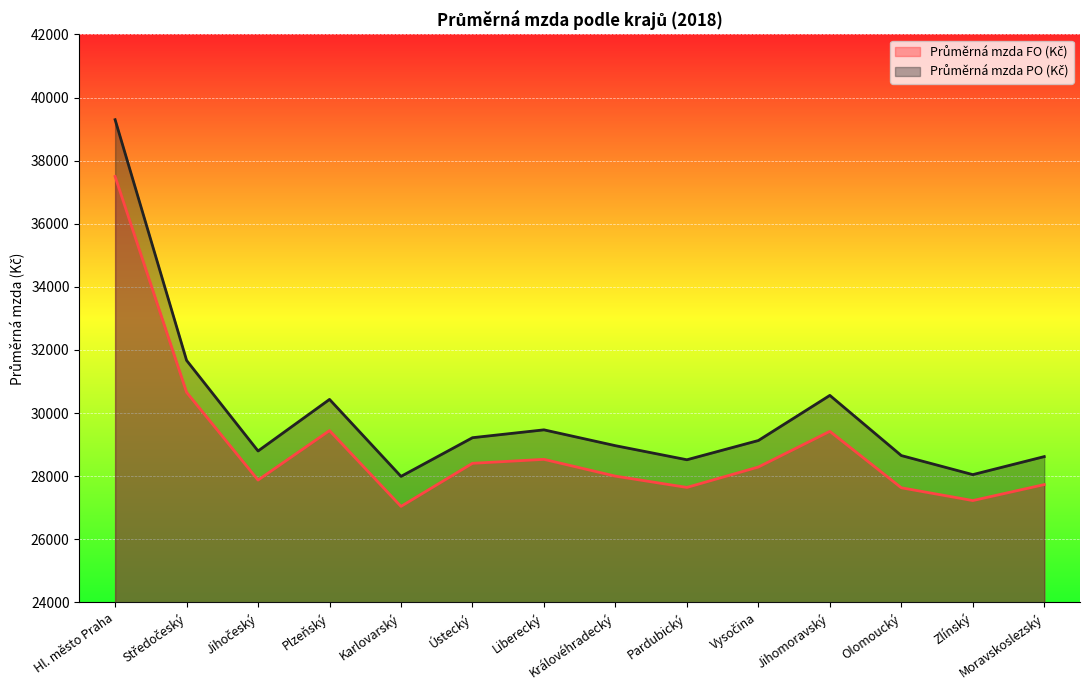

Which series has the largest range (max minus min)?

Průměrná mzda PO (Kč)